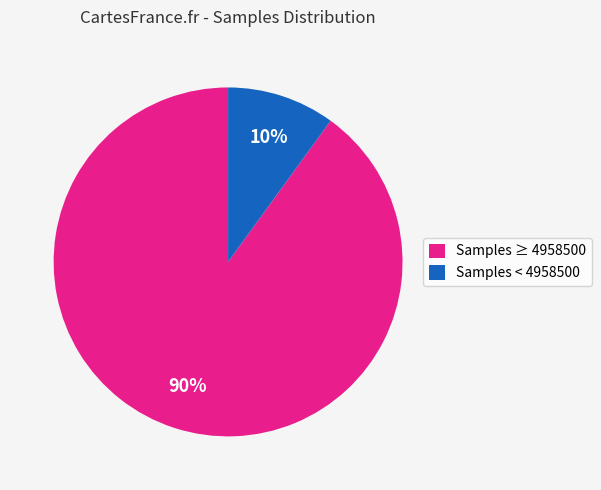

Which slice is the smallest?

Samples < 4958500